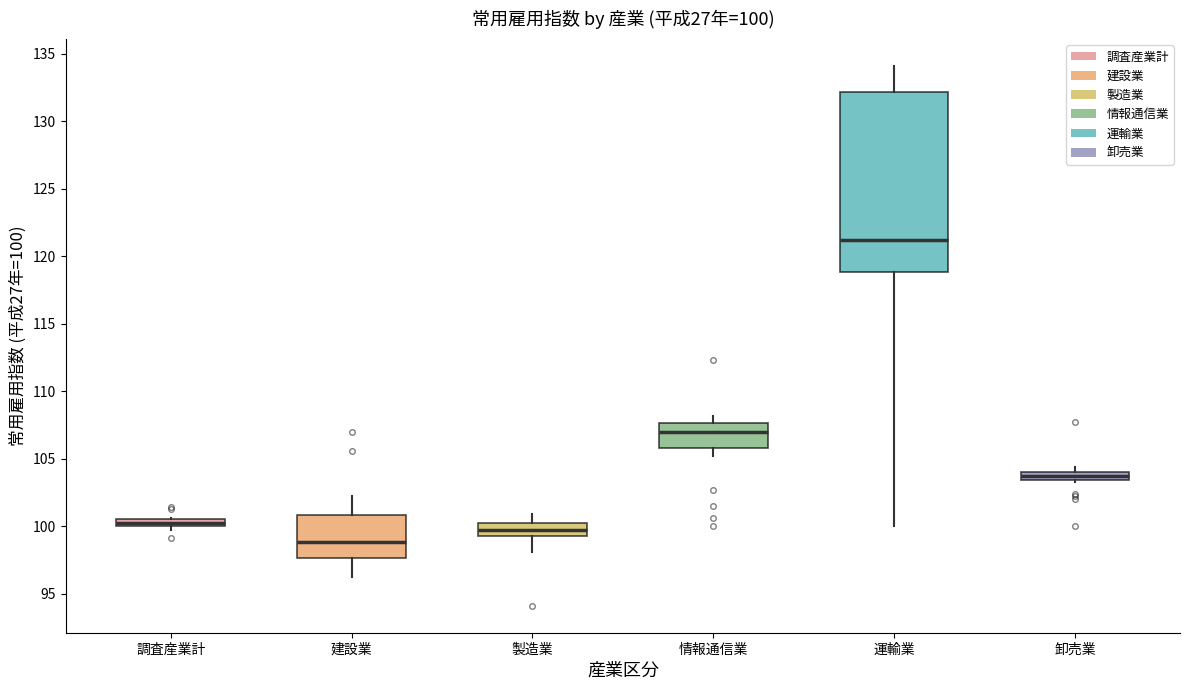

Which box has the lowest median line?

建設業